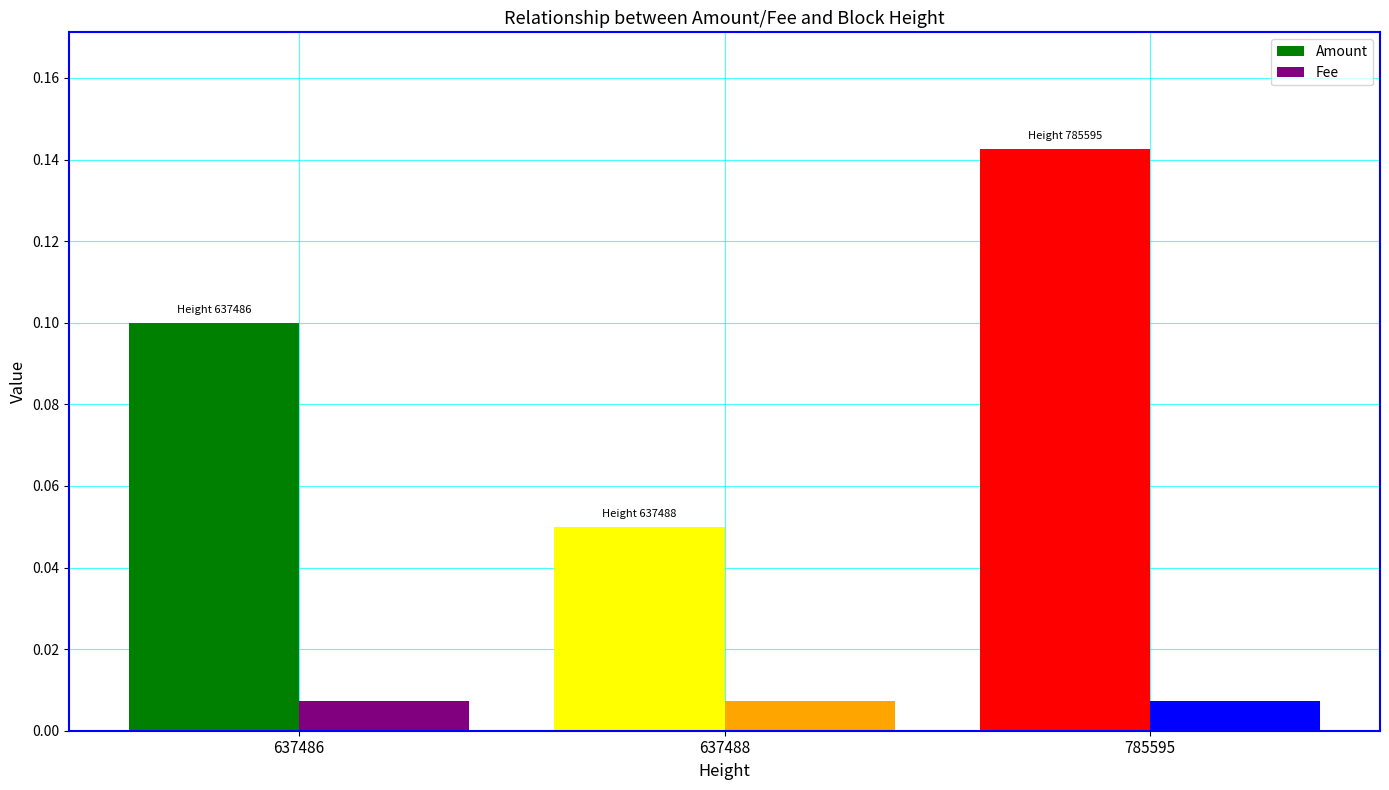

True or false: Fee has a value of 0.0 at 637488.

True